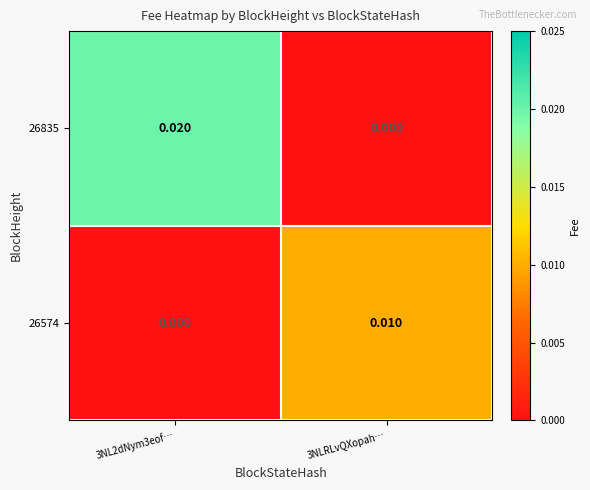

At which category is the sum across all series the highest?

3NL2dNym3eof…